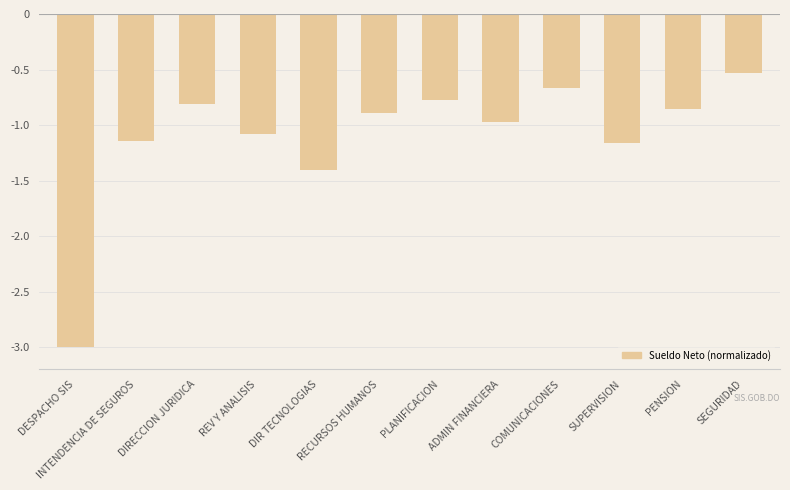

What is the label of the 1st bar from the left?

DESPACHO SIS